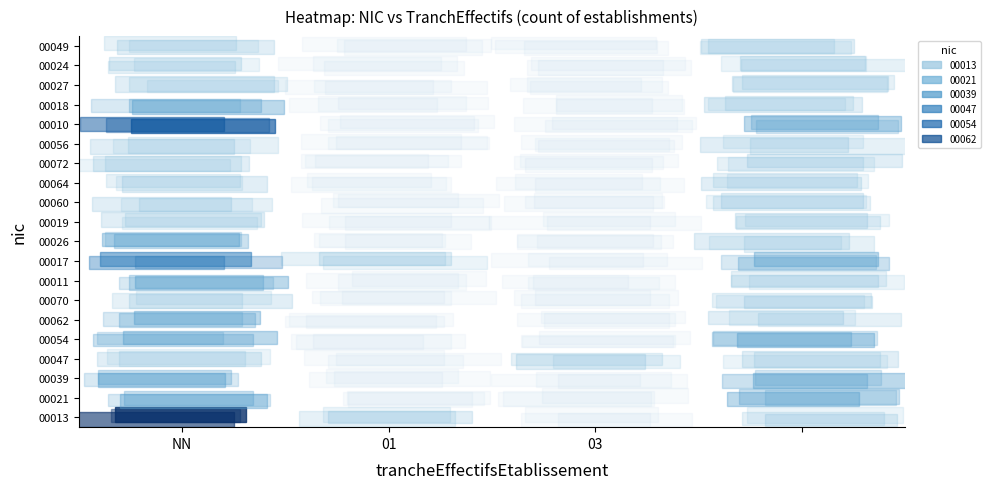

Which series has the largest total across all categories?

00013